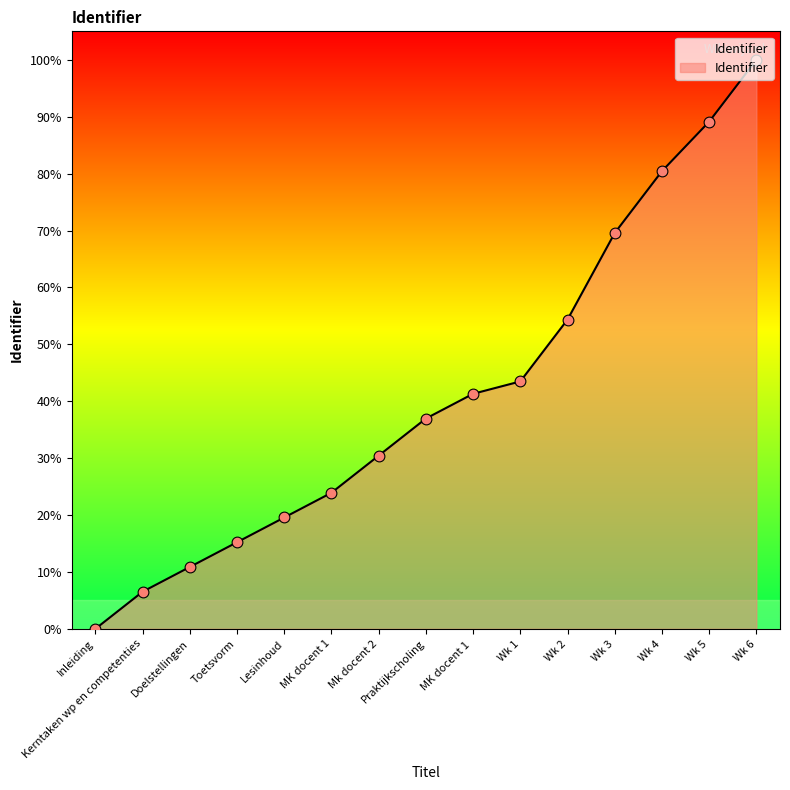

What is the ratio of the value at Praktijkscholing to the value at Kerntaken wp en competenties?

5.7